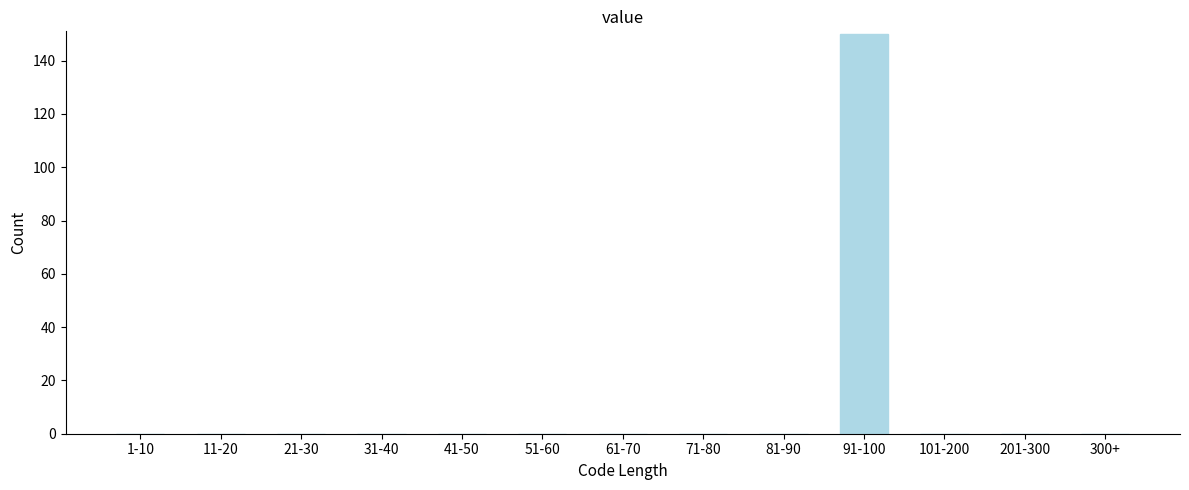

Reading left to right, what are all the values shown in this chart?

1-10=0	11-20=0	21-30=0	31-40=0	41-50=0	51-60=0	61-70=0	71-80=0	81-90=0	91-100=150	101-200=0	201-300=0	300+=0